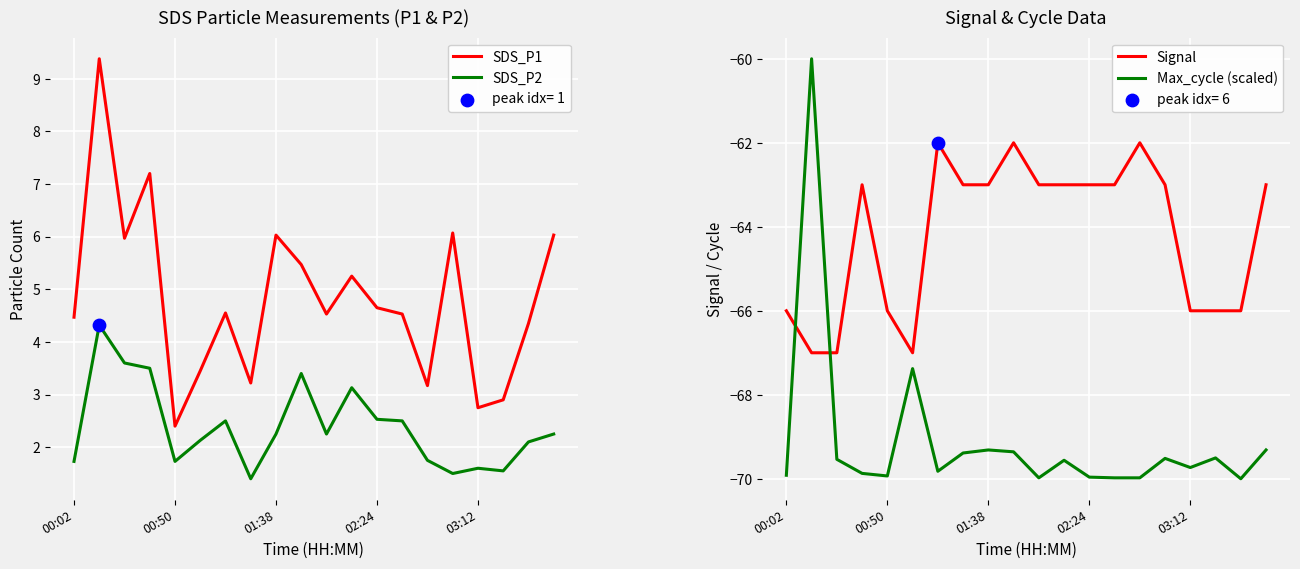

Which series reaches the minimum Y coordinate?

Max_cycle (scaled)